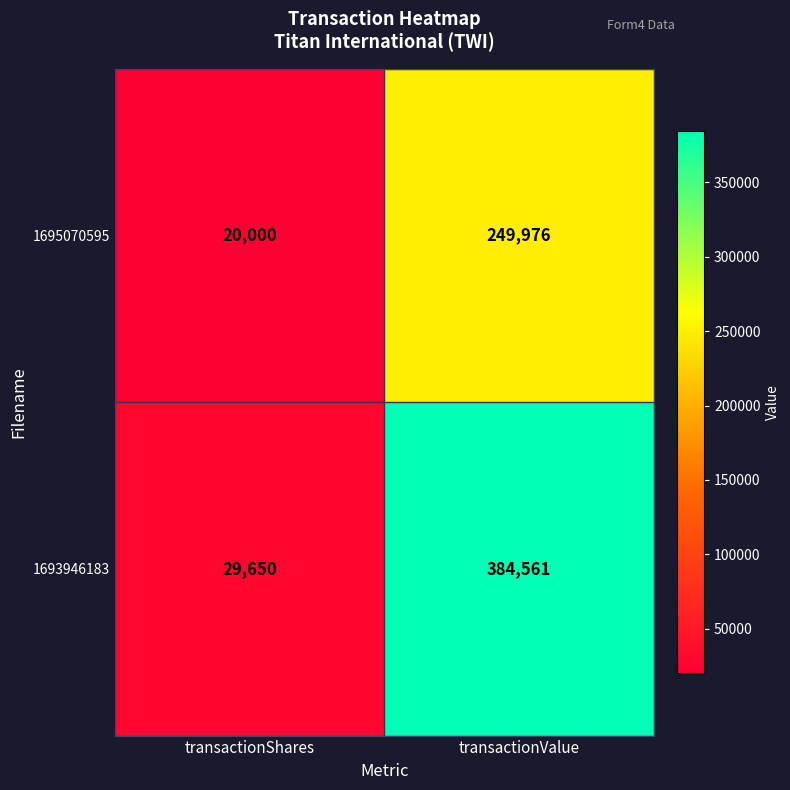

What is the minimum value for 1695070595?

20000